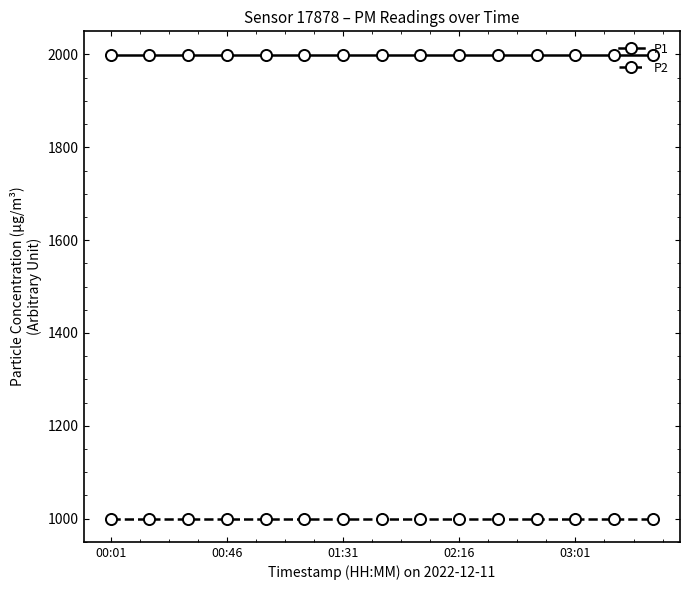

Rank the series by their average value, from highest to lowest.

P1, P2